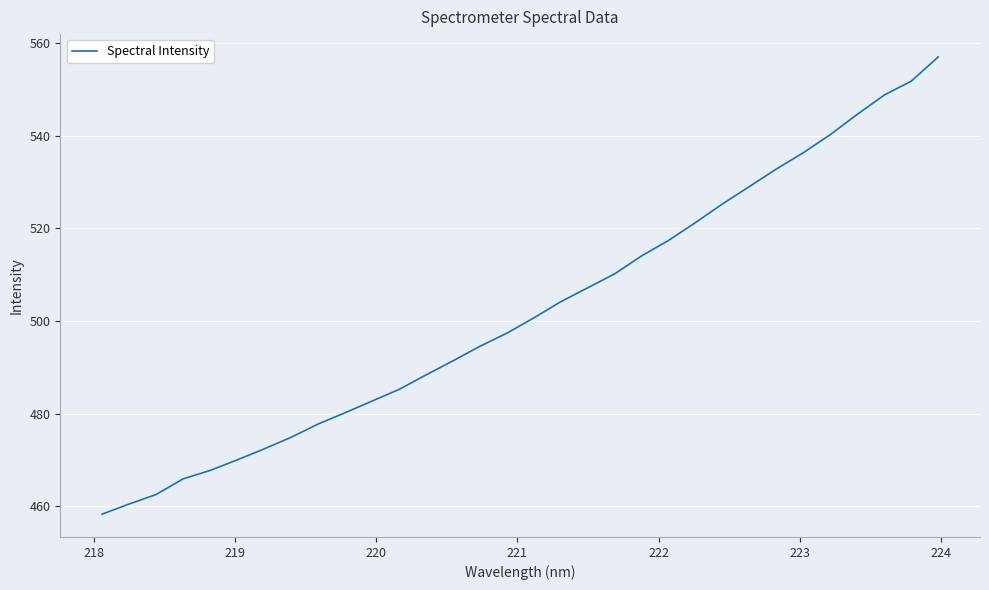

What is the greatest value displayed?

557.0